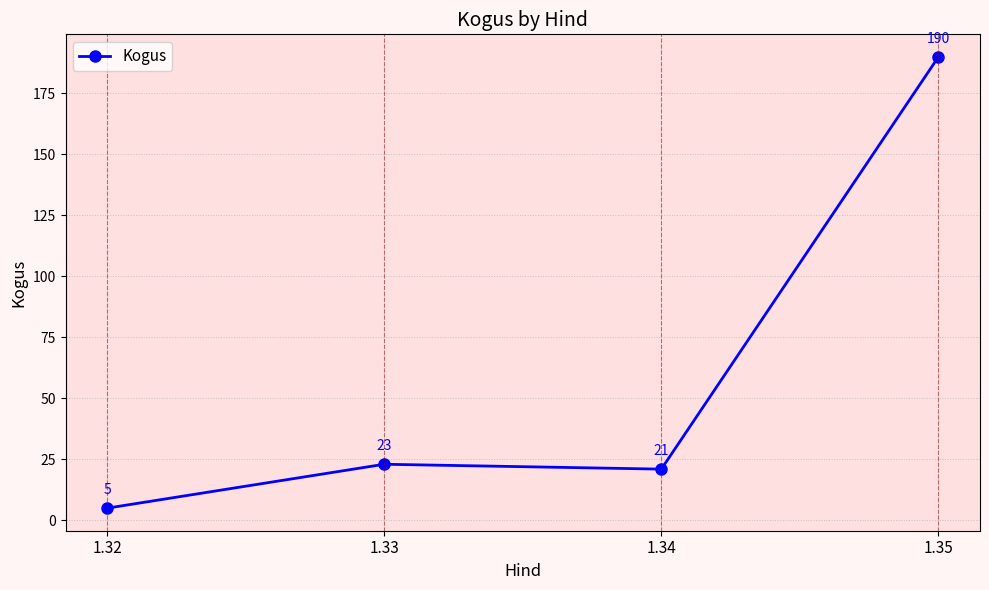

The value at 1.34 is 8. True or false?

False